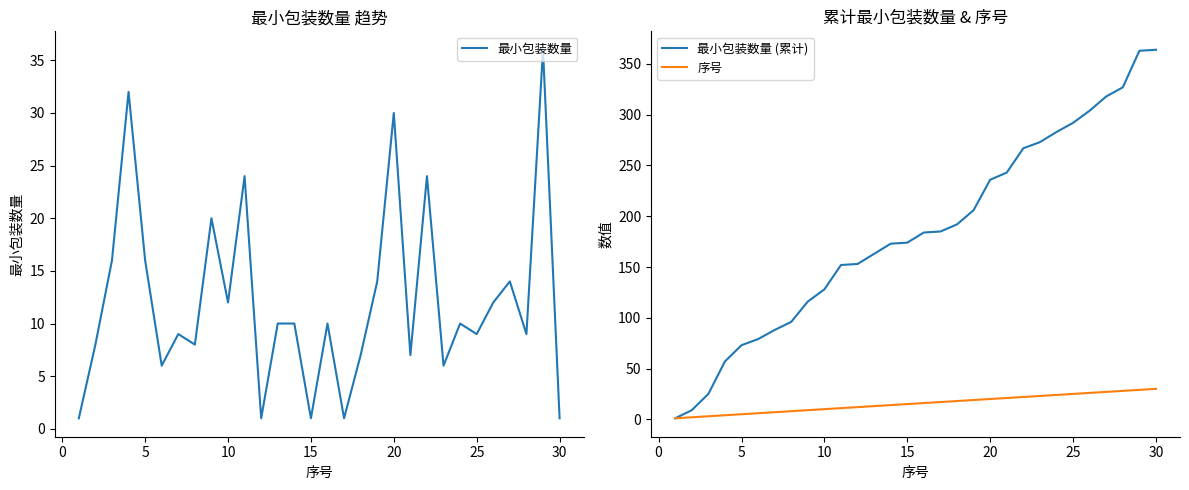

The value of 最小包装数量 at 25 is 2. True or false?

False